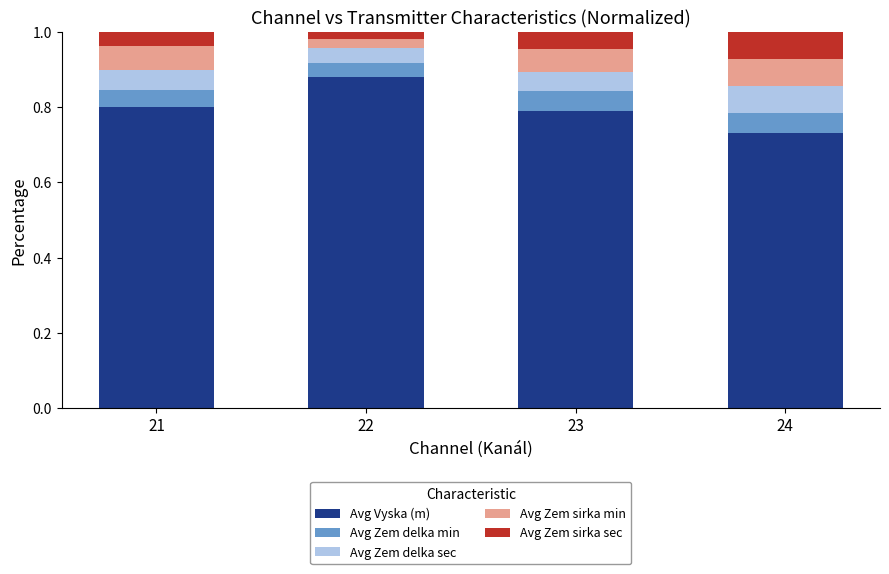

At which label does Avg Vyska (m) reach its peak?

22